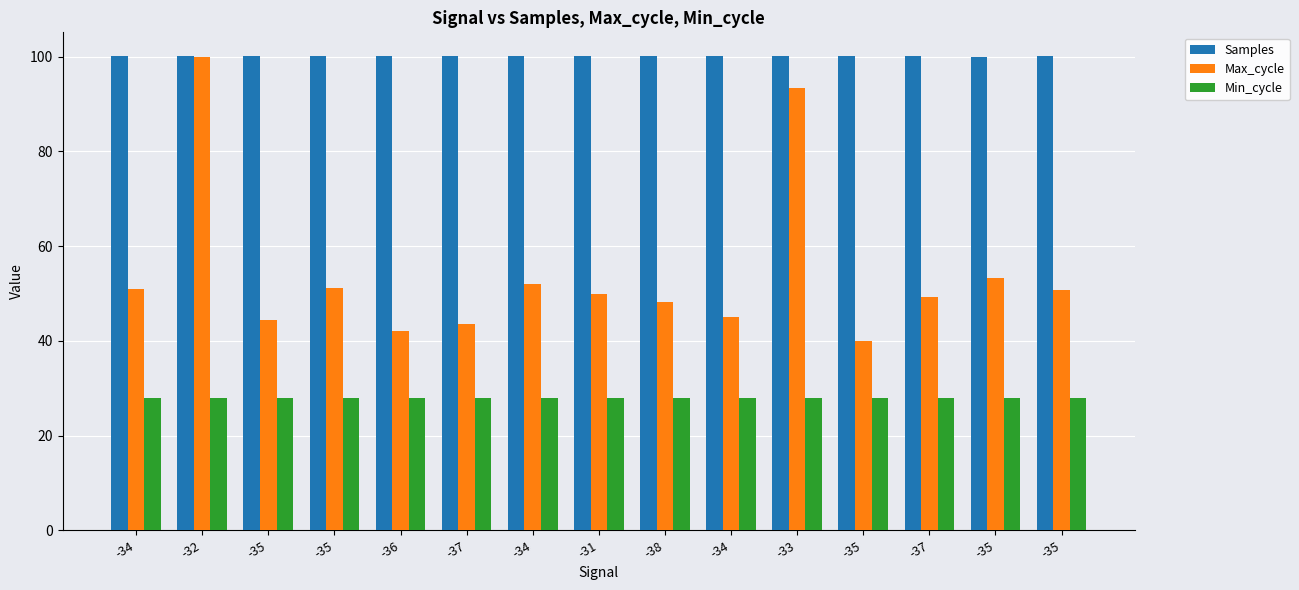

Does the chart contain any negative values?

No